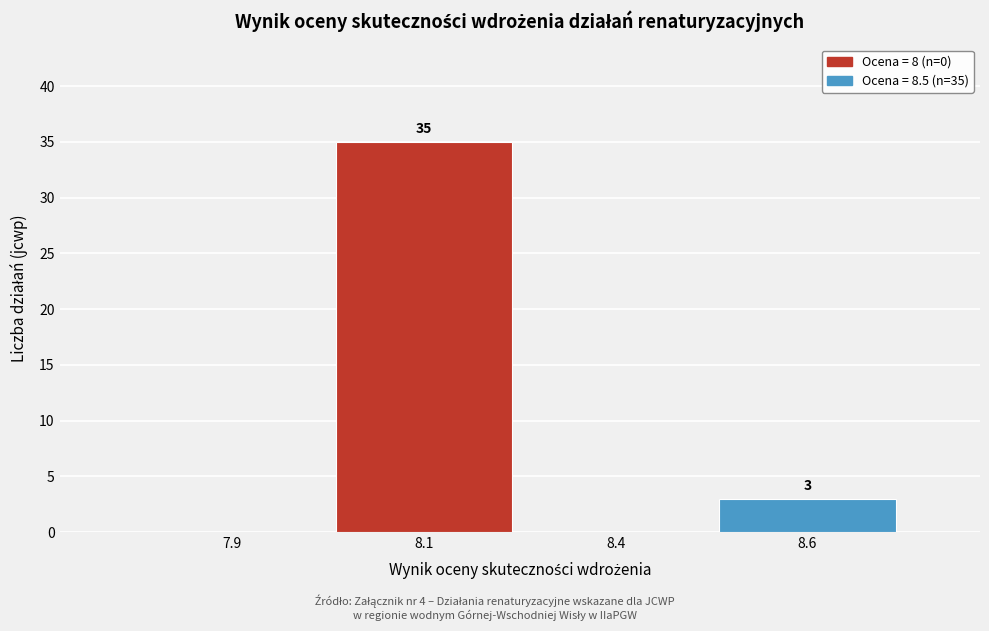

Reading left to right, extract all data points from this chart.

7.9=0	8.1=35	8.4=0	8.6=3